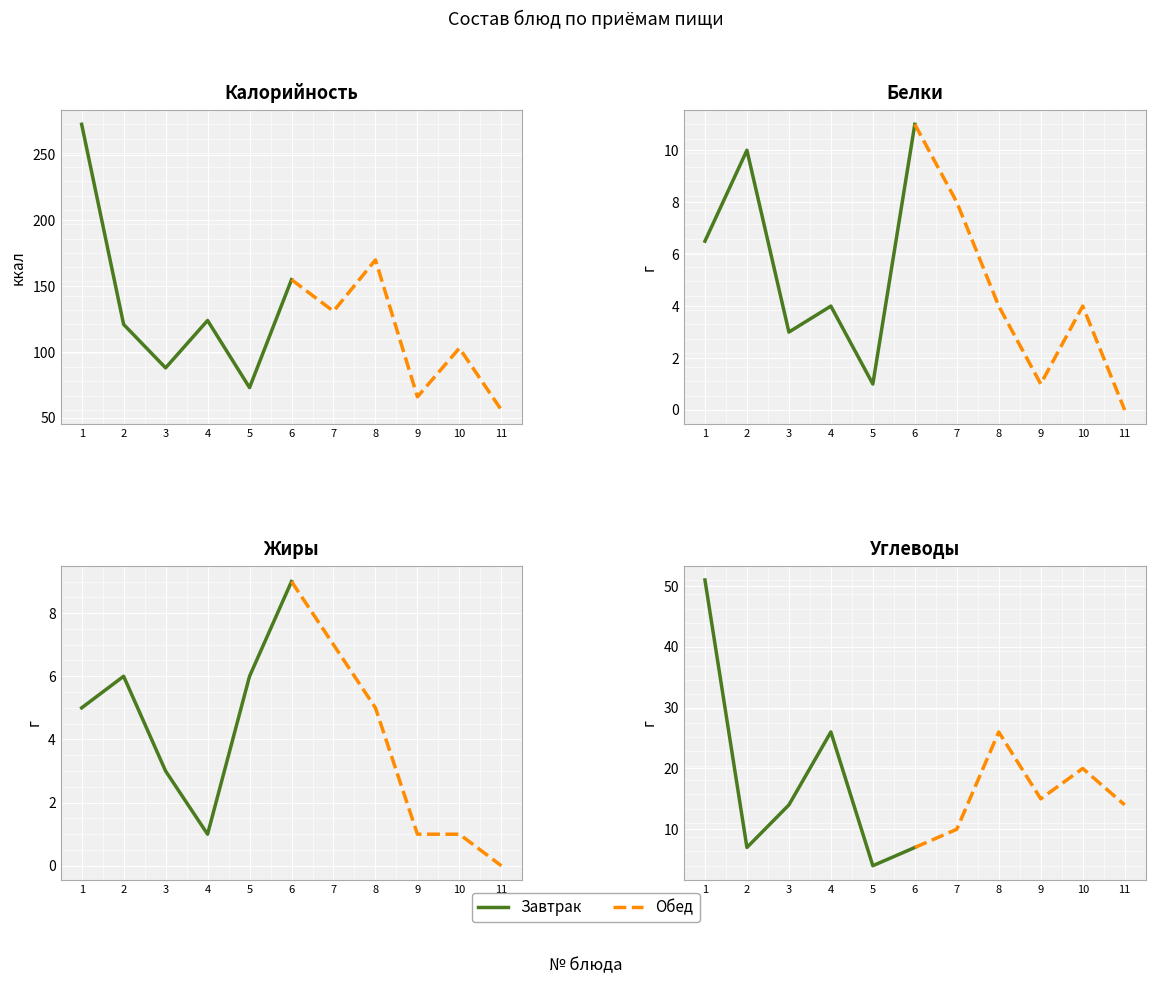

What is the sum of the Завтрак values at 1 and 4?

77